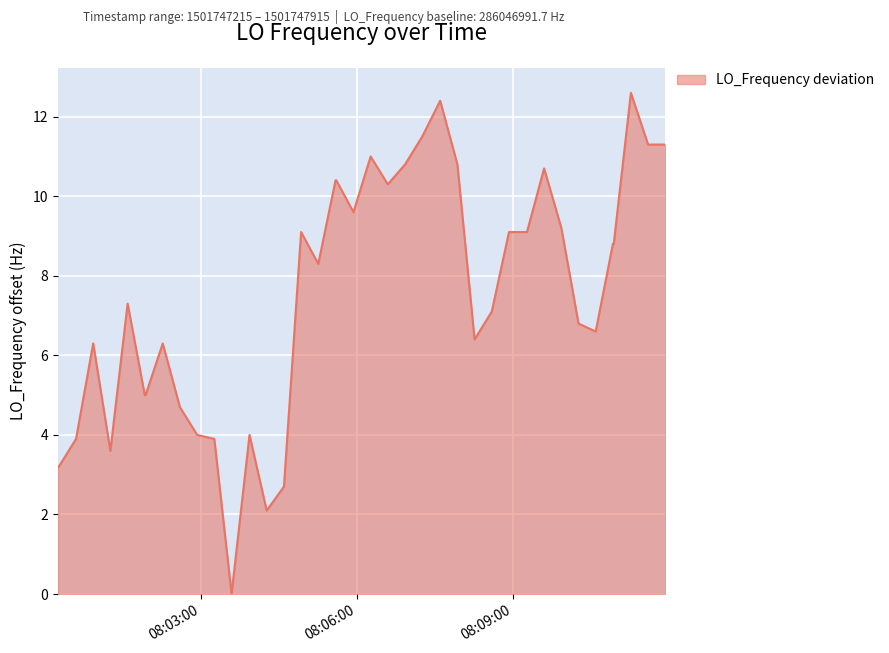

What is the maximum value shown in the chart?

12.6